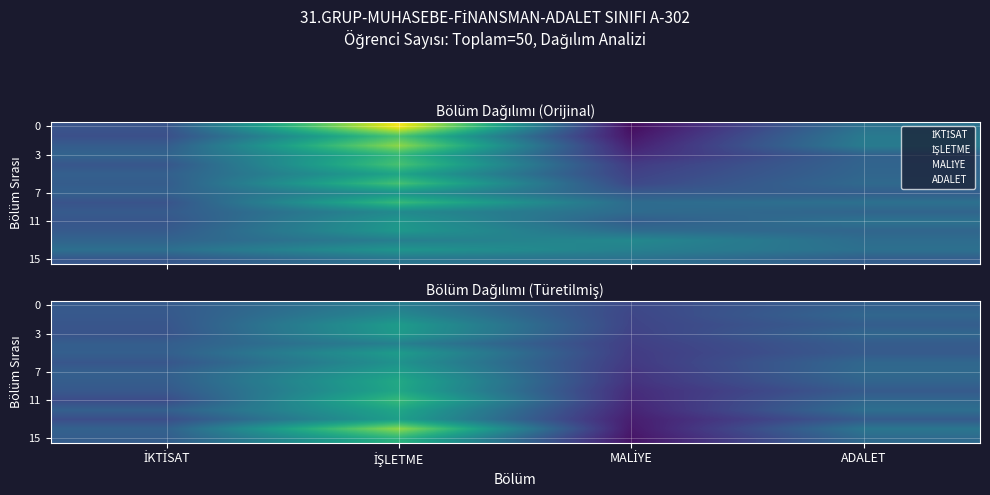

What is the average value of the 15 series?

0.3